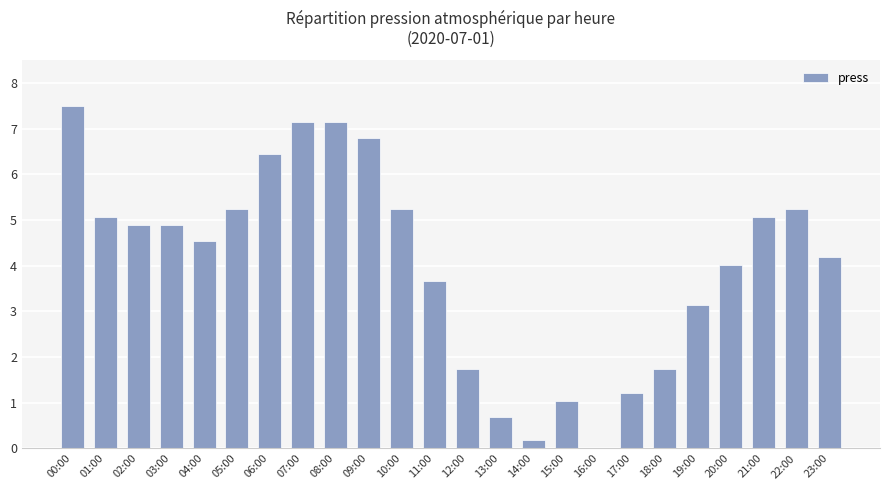

What is the sum of all values?

96.8